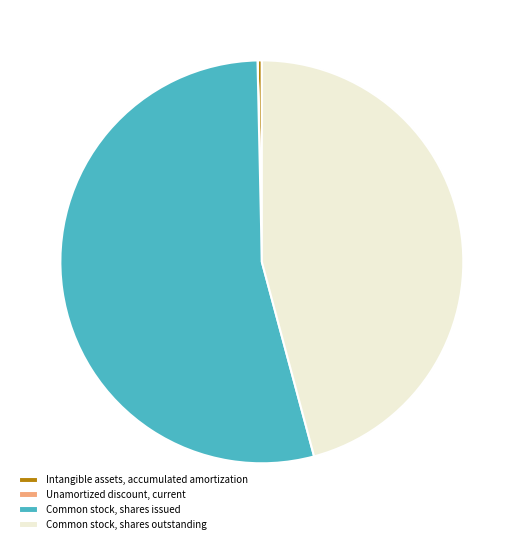

Which has a higher value, Common stock, shares issued or Intangible assets, accumulated amortization?

Common stock, shares issued